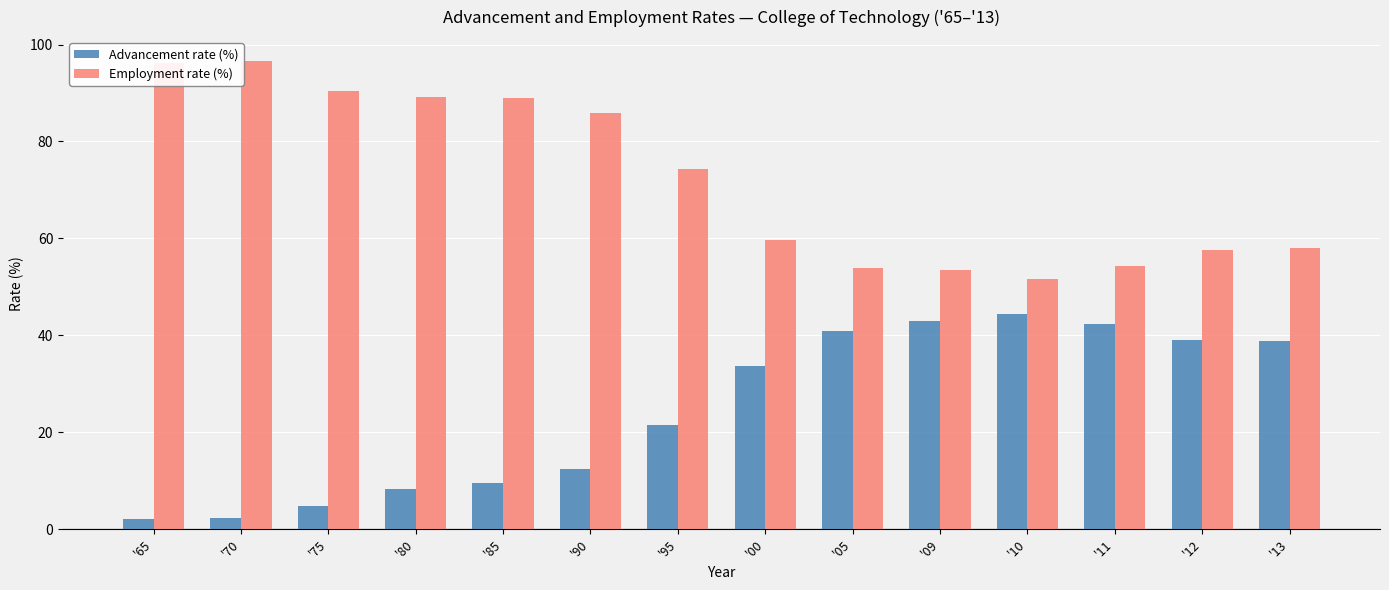

Rank the series by their average value, from lowest to highest.

Advancement rate (%), Employment rate (%)